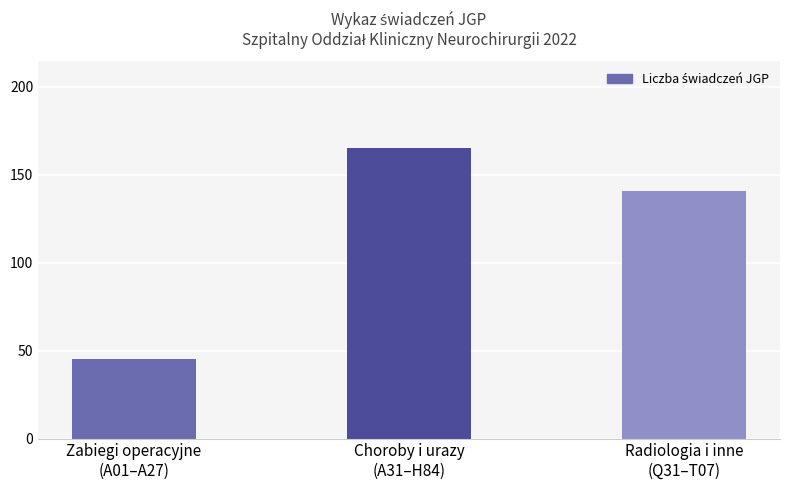

Rank the categories by value from lowest to highest.

Zabiegi operacyjne
(A01–A27), Radiologia i inne
(Q31–T07), Choroby i urazy
(A31–H84)